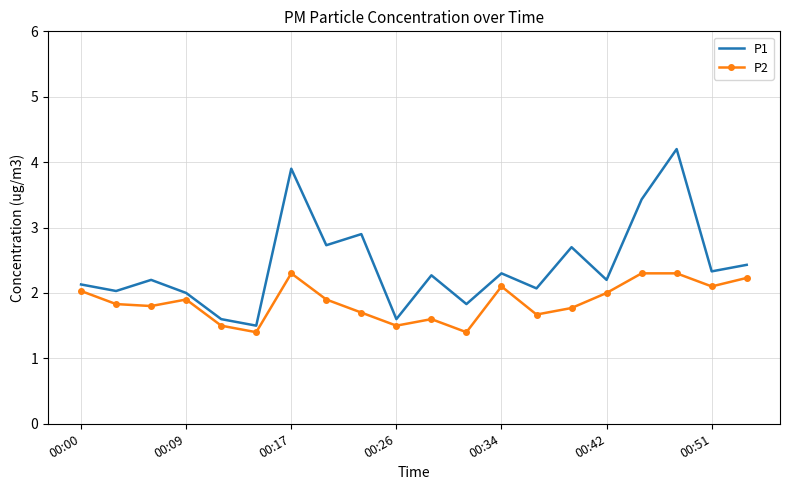

List the series in order of their overall mean, lowest first.

P2, P1